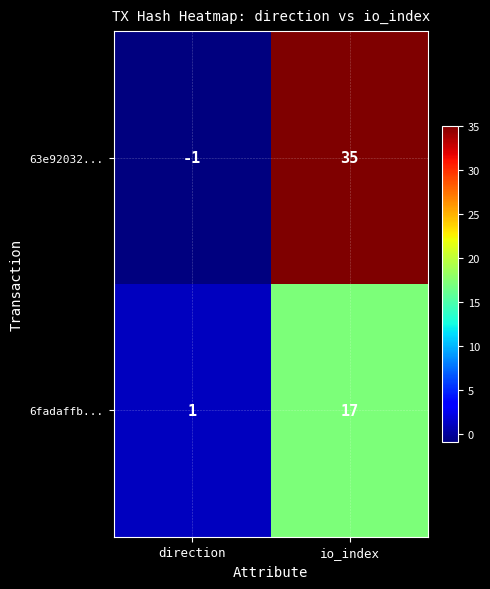

List the series in order of their peak value, lowest first.

6fadaffb..., 63e92032...